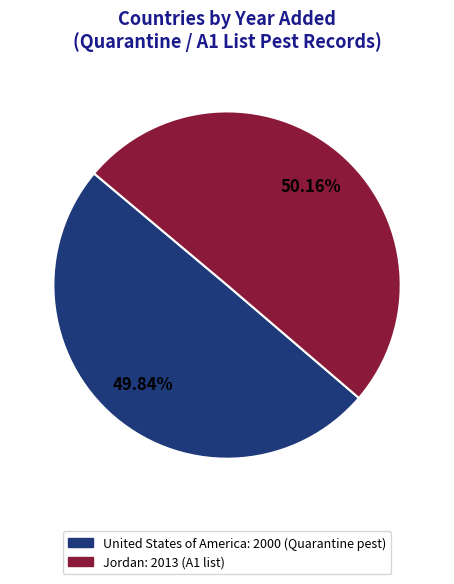

Count the number of slices in the pie.

2